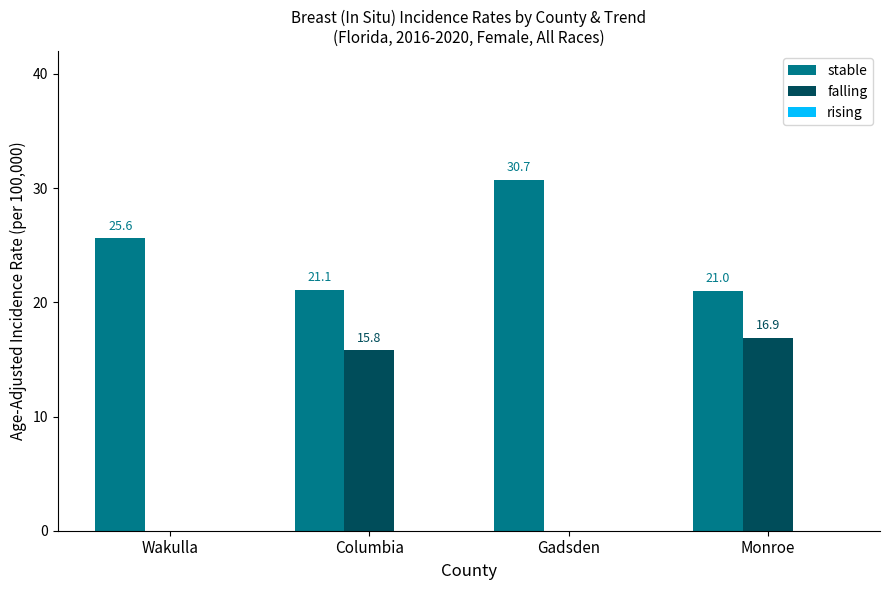

Between Wakulla and Monroe, which series saw the biggest shift?

falling